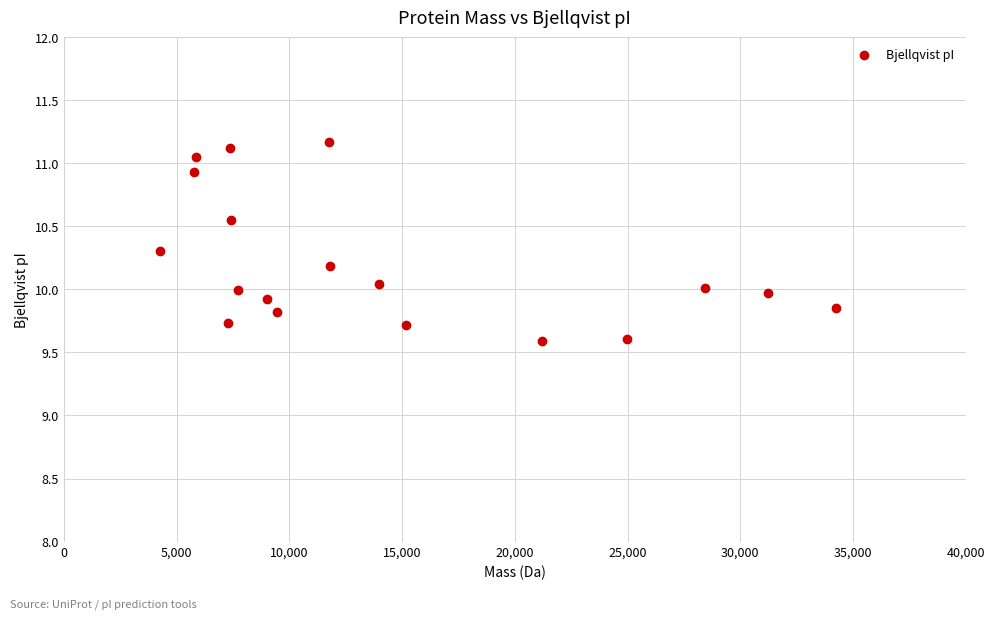

What is the range of X values (max minus min)?

29984.9